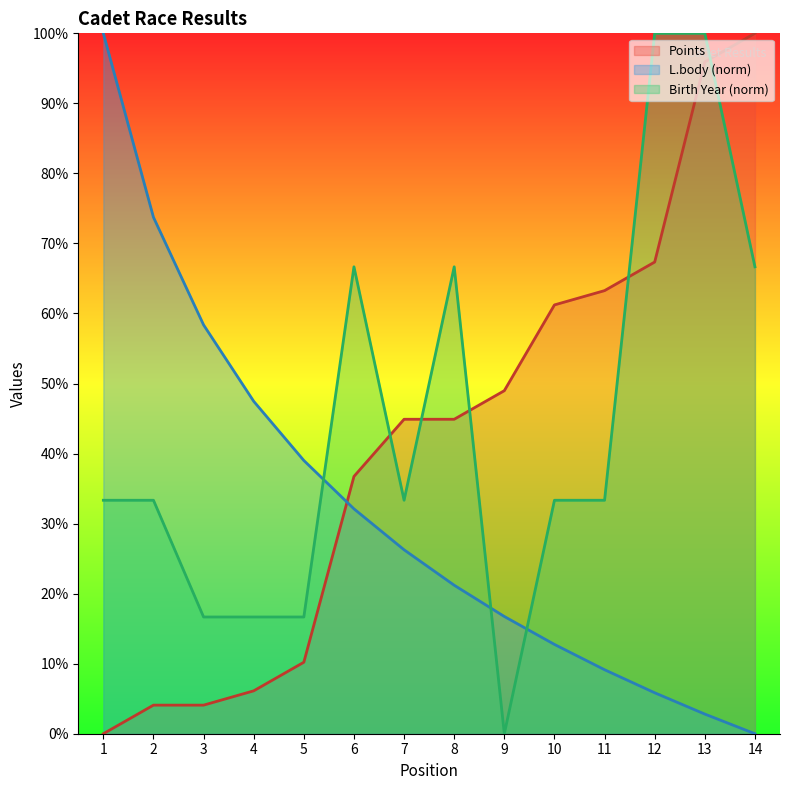

True or false: L.body has more than 1 points higher than both neighbors.

False